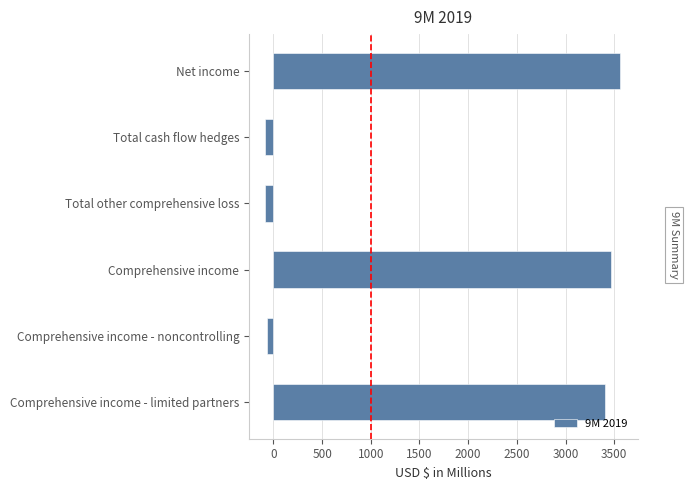

The chart shows a value of 5252.8 at Comprehensive income - limited partners. True or false?

False